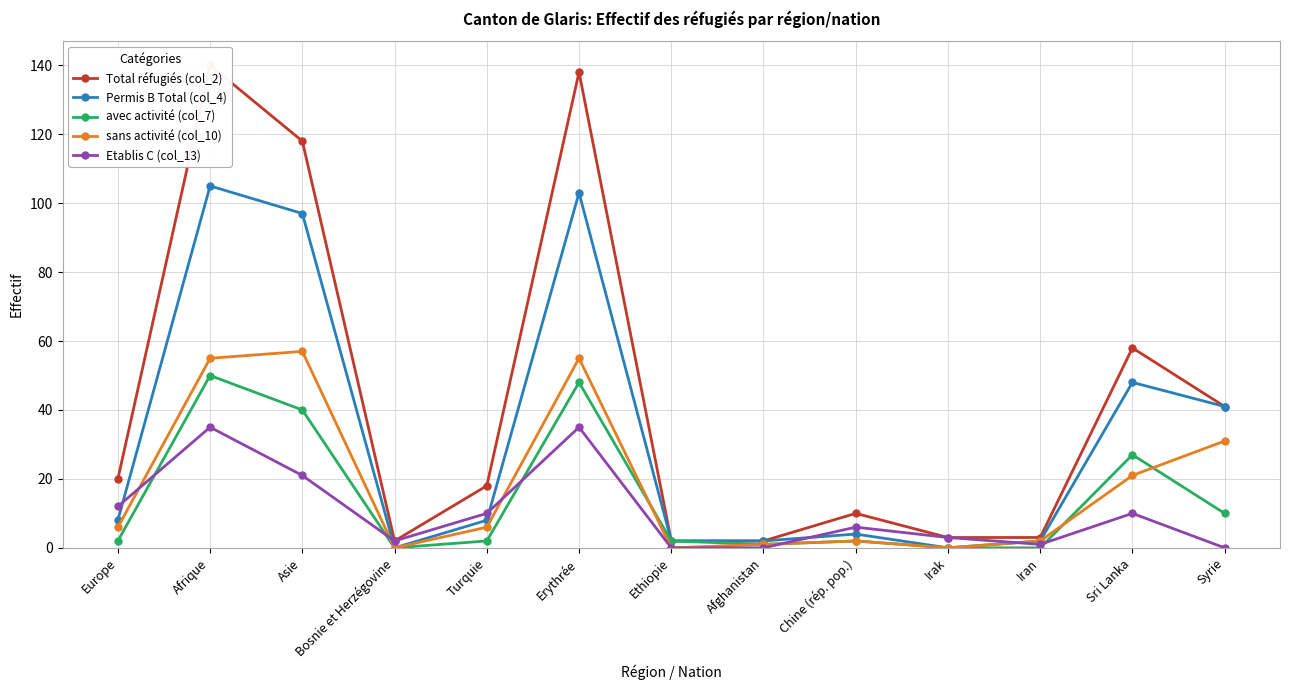

How many intersections are there between avec activité (col_7) and sans activité (col_10)?

3